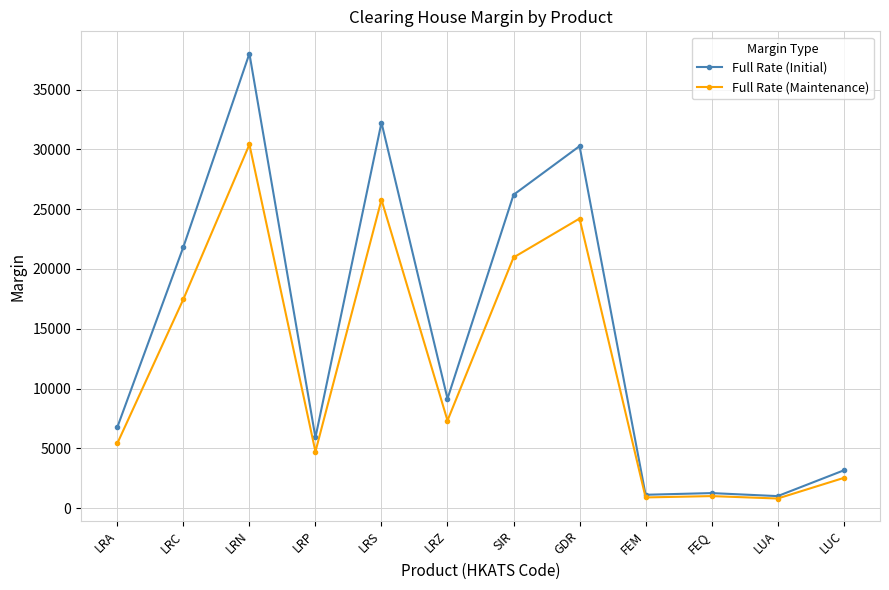

What is the label of the 3rd point from the left?

LRN